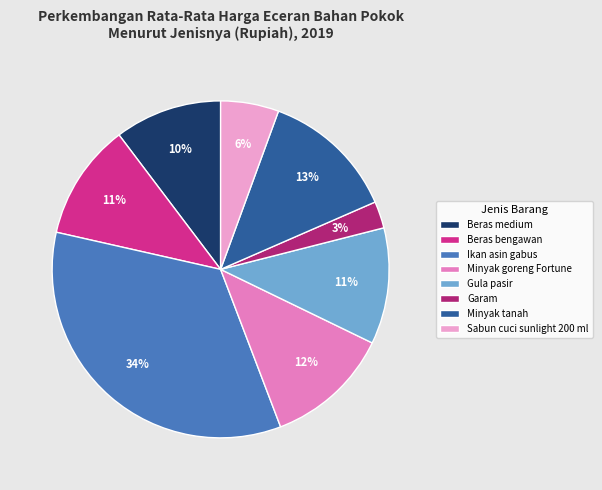

The Beras bengawan slice represents 11% of the pie. True or false?

True